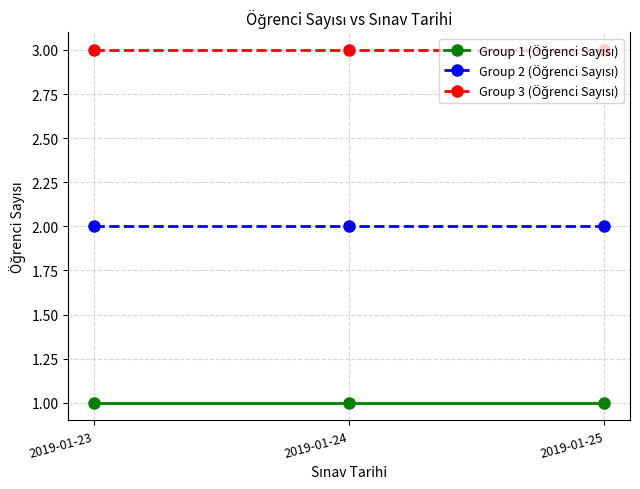

What is the difference between the highest and lowest values at 2019-01-23?

2